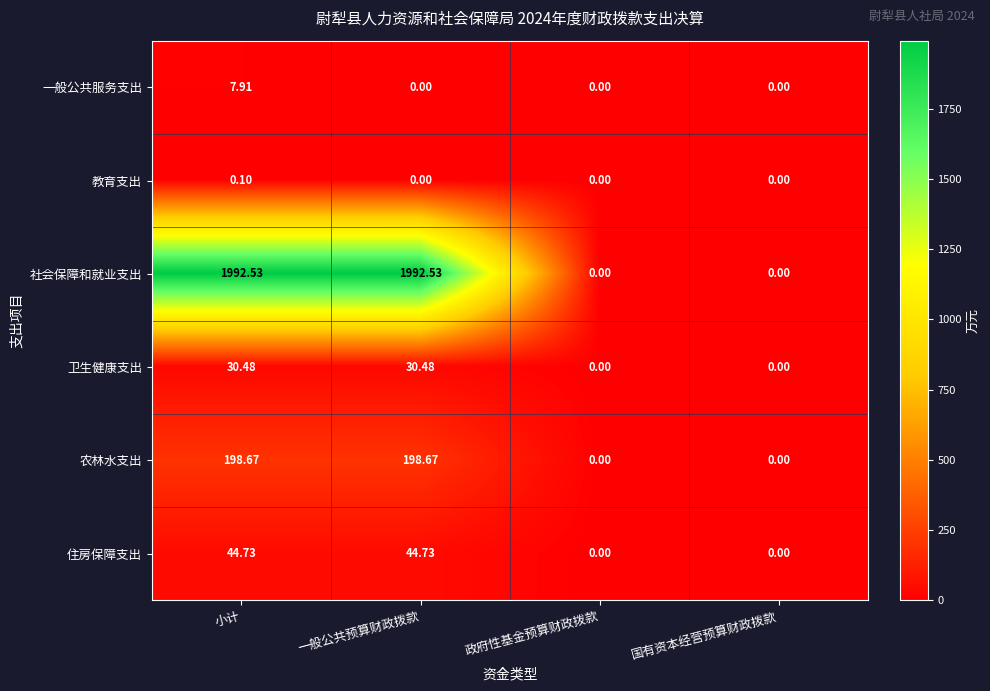

At how many categories does at least one series exceed 97?

2